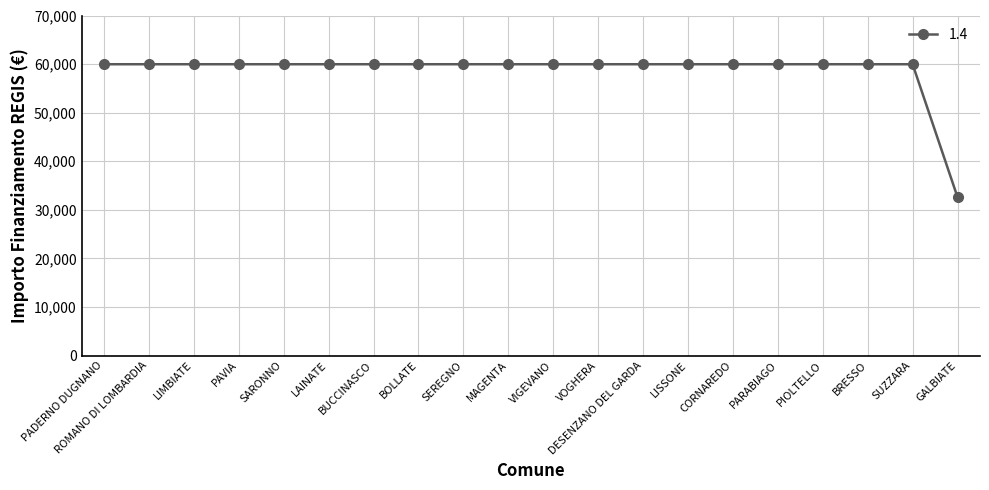

What is the value of the 2nd point from the left?

59966